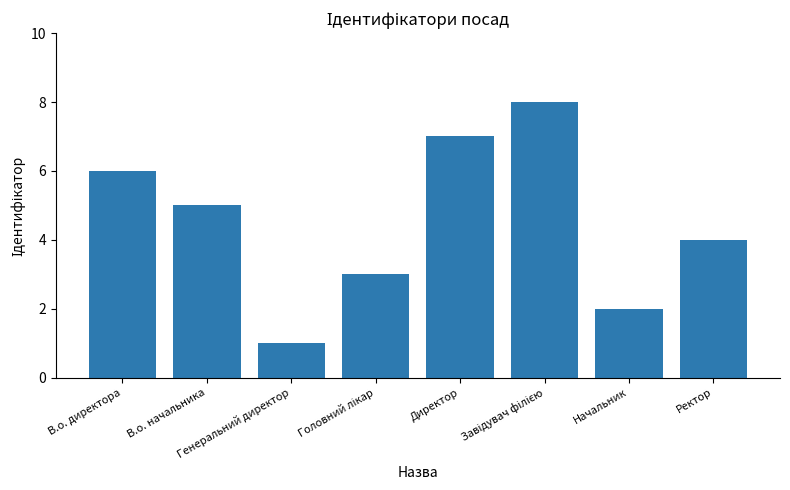

What is the difference between the maximum and second lowest values?

6